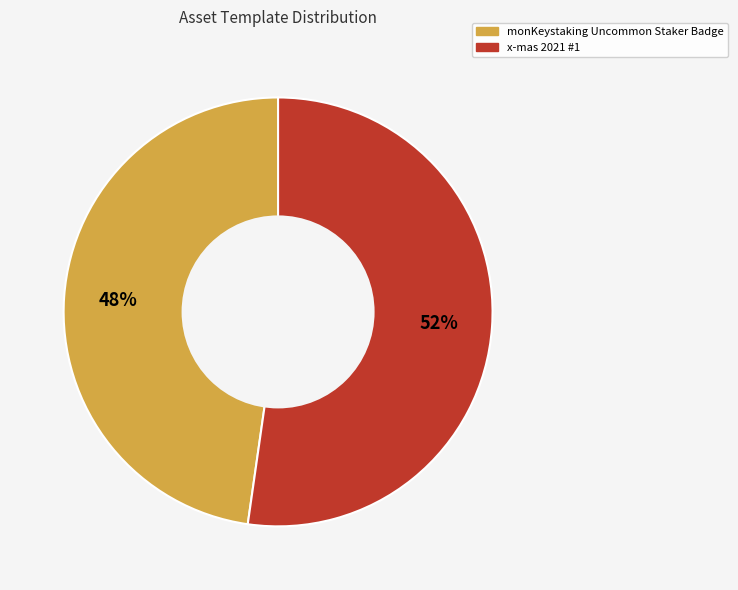

Which category has the smallest portion of the pie?

monKeystaking Uncommon Staker Badge